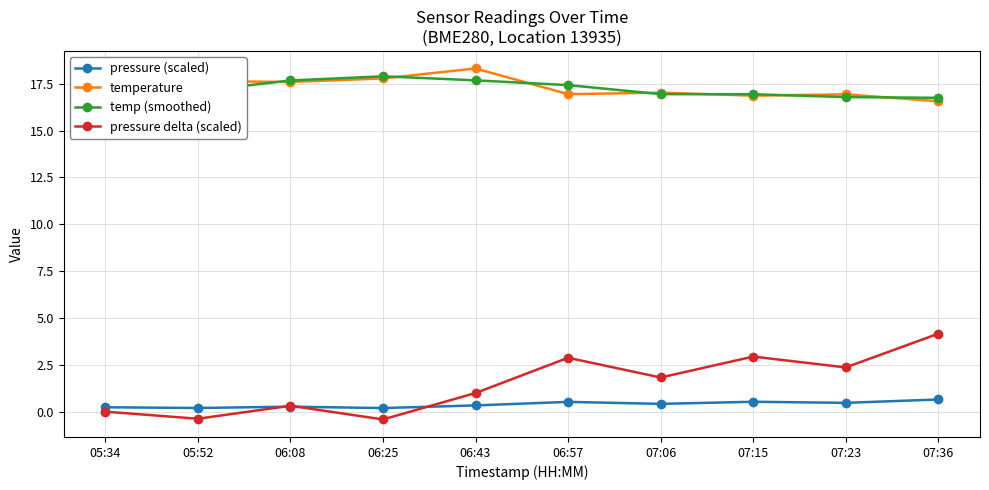

How many interior local peaks does the temp (smoothed) series have?

1